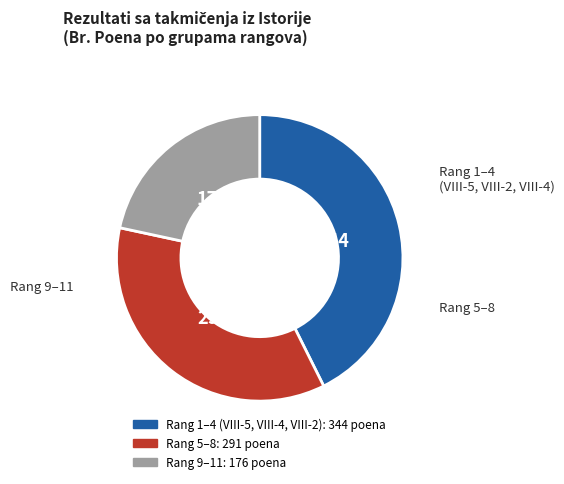

Is there any slice that represents more than half of the pie?

No